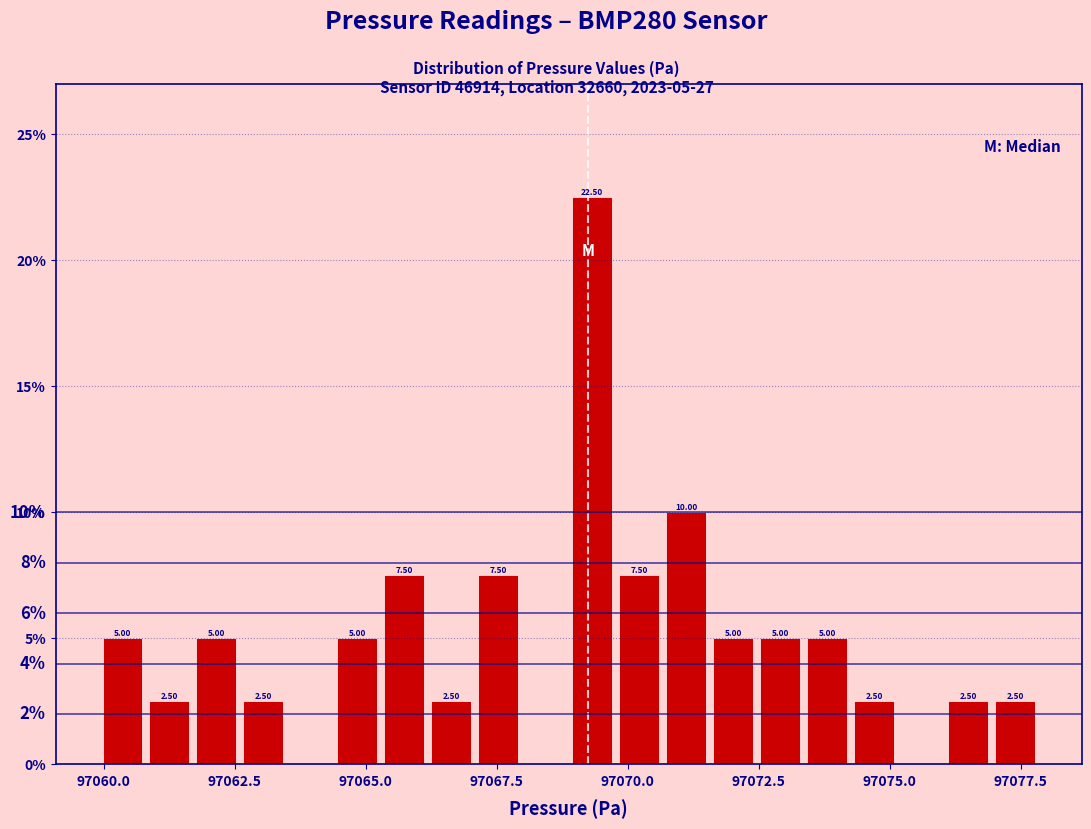

Around what value on the x-axis is the tallest bar? Give the approximate position of its centre, as read against the axis.

97069.5